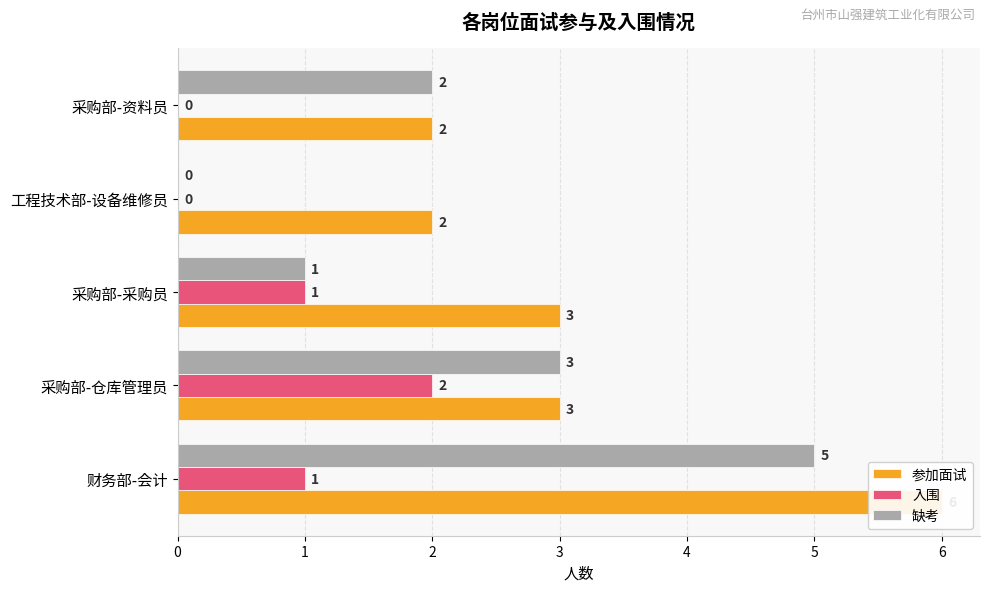

Is it true that 缺考 equals 2 at 3?

False